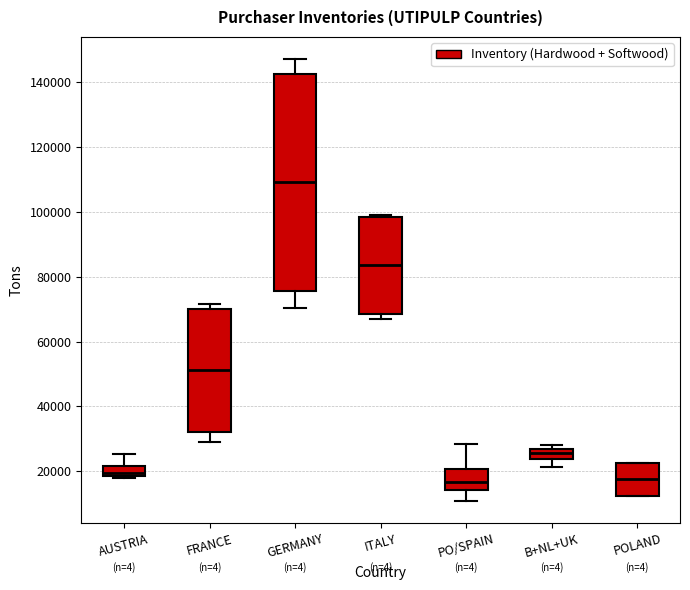

Where does the median line of the box for ITALY sit on the y-axis? The values are not printed on the chart, so give them approximately, as read against the axis.

84000